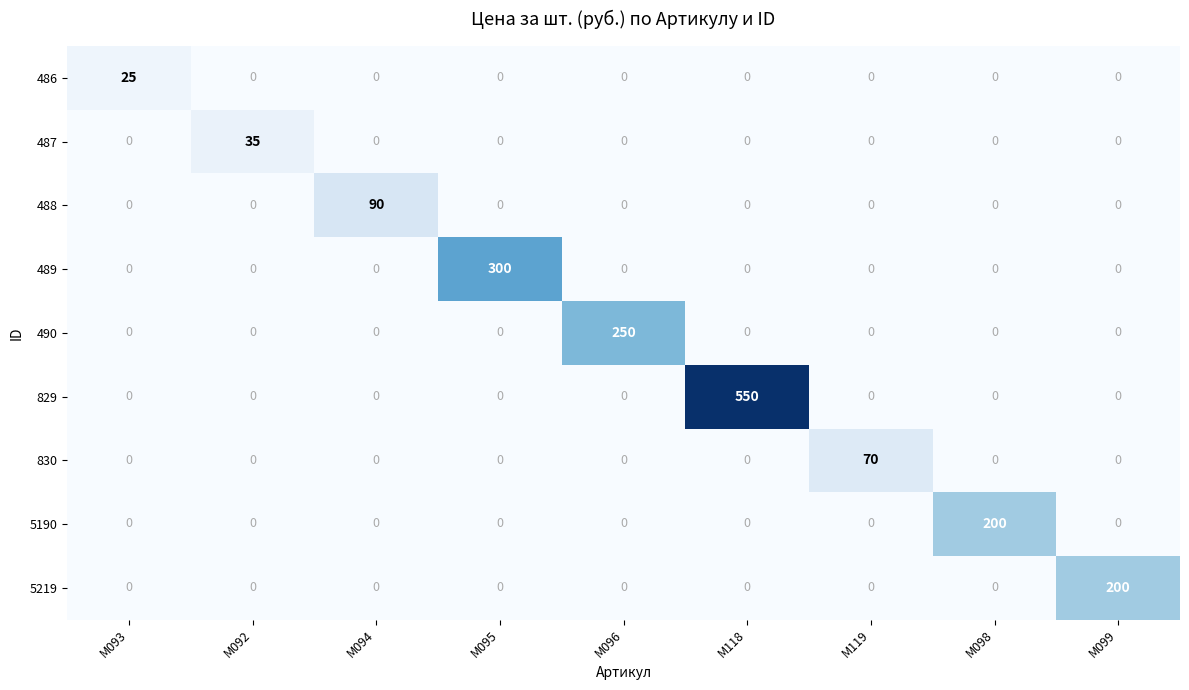

The 490 series shows 0 at М092. True or false?

True